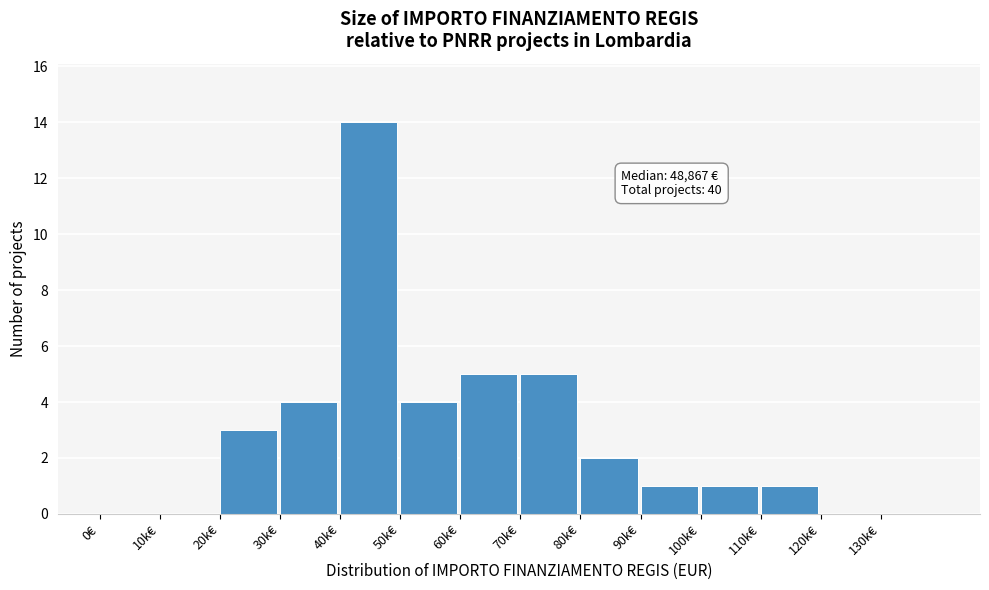

Reading right to left, what are all the values shown in this chart?

130k€=0	120k€=0	110k€=1	100k€=1	90k€=1	80k€=2	70k€=5	60k€=5	50k€=4	40k€=14	30k€=4	20k€=3	10k€=0	0€=0